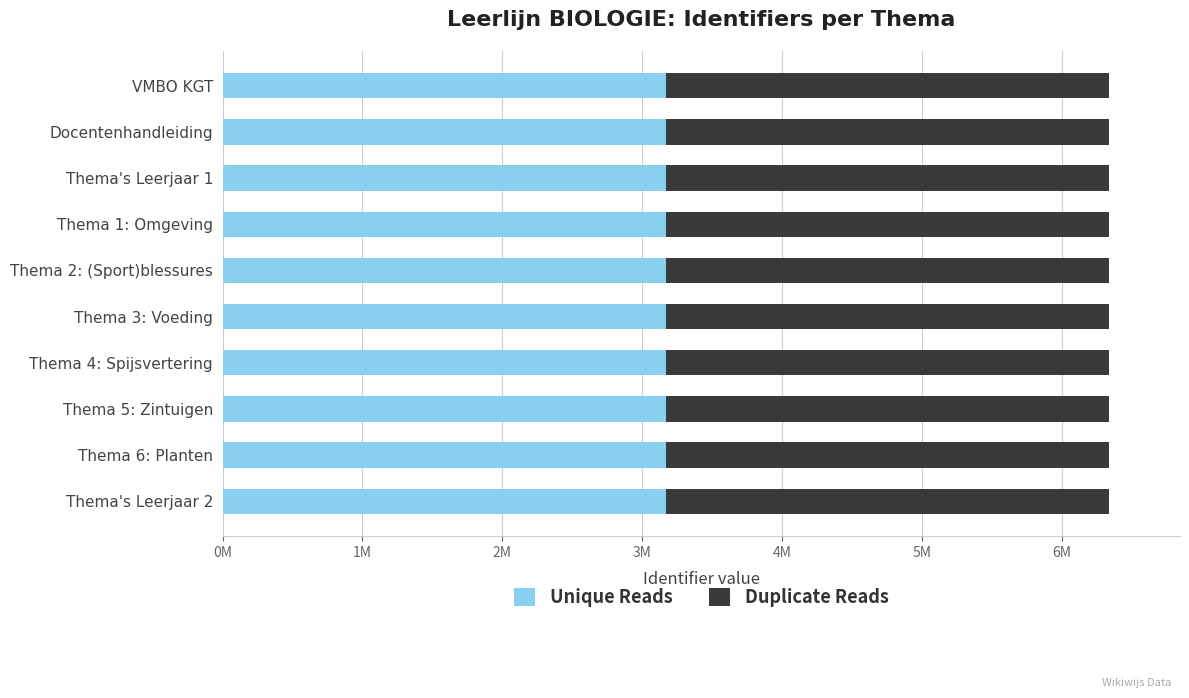

What are all the series names shown in the legend?

Unique Reads, Duplicate Reads